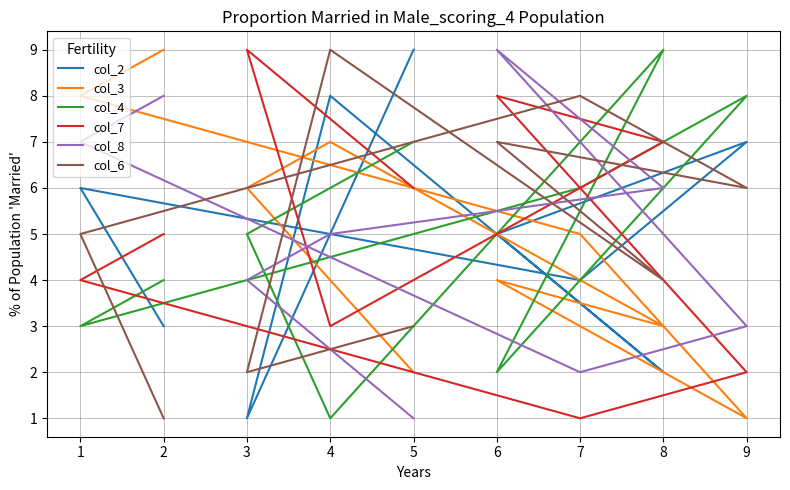

At 1, list the series in order from smallest to largest.

col_4, col_7, col_6, col_2, col_8, col_3